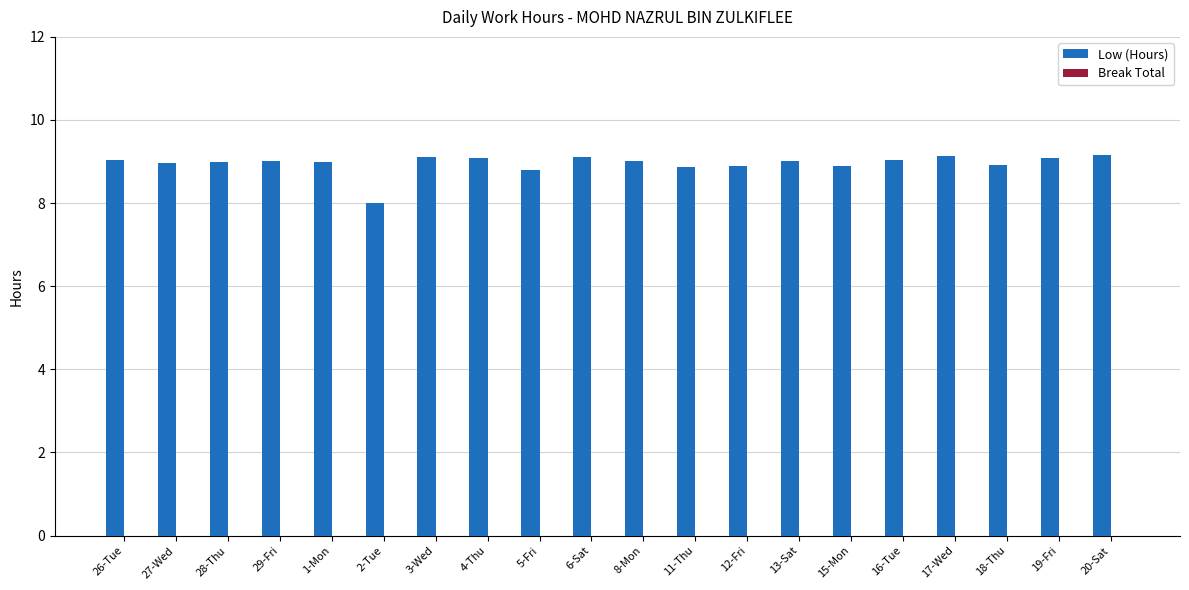

Approximately how many times larger is the value at 3-Wed compared to 11-Thu?

1.0